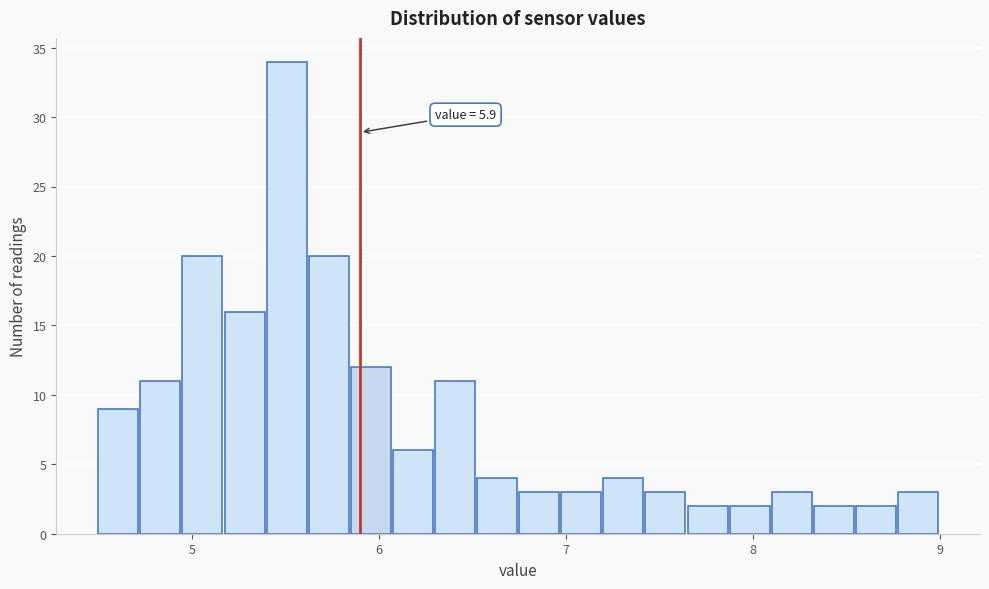

Read against the x-axis, roughly where is the centre of the tallest bar?

5.5